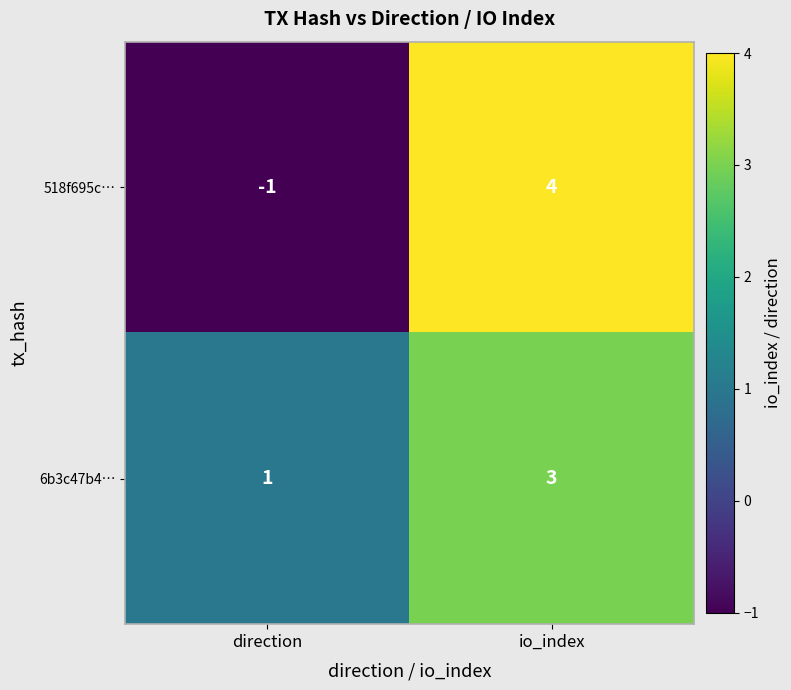

At direction, list the series in order from largest to smallest.

6b3c47b4…, 518f695c…